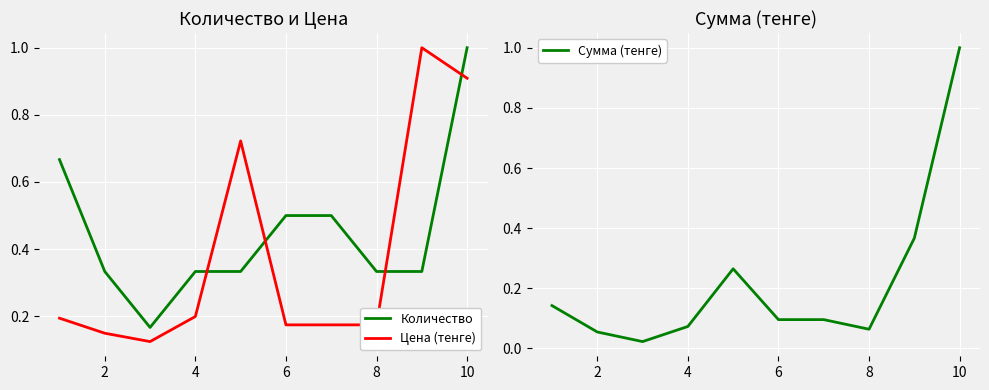

True or false: Сумма (тенге) has a value of 0.0 at 2.

False